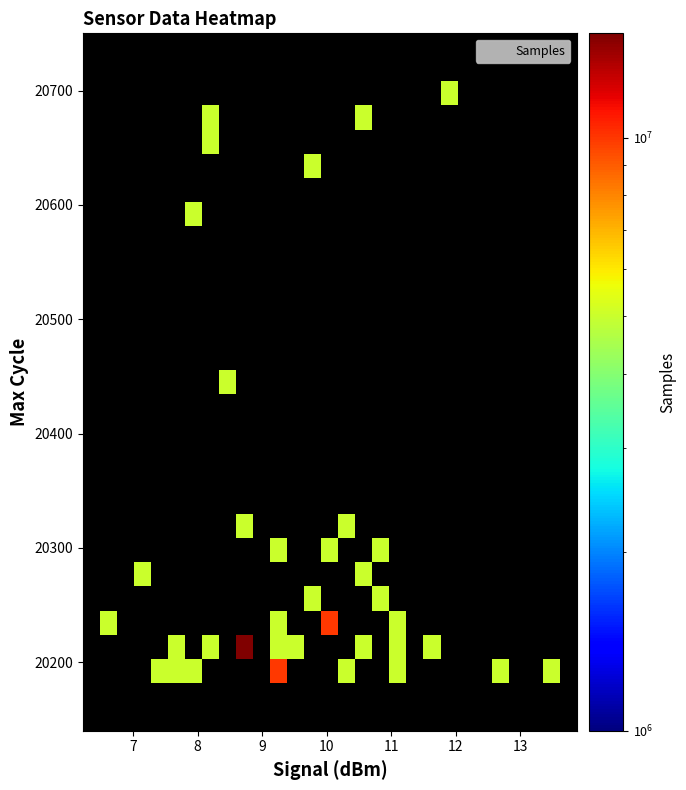

What is the maximum value shown in the chart?

15009781